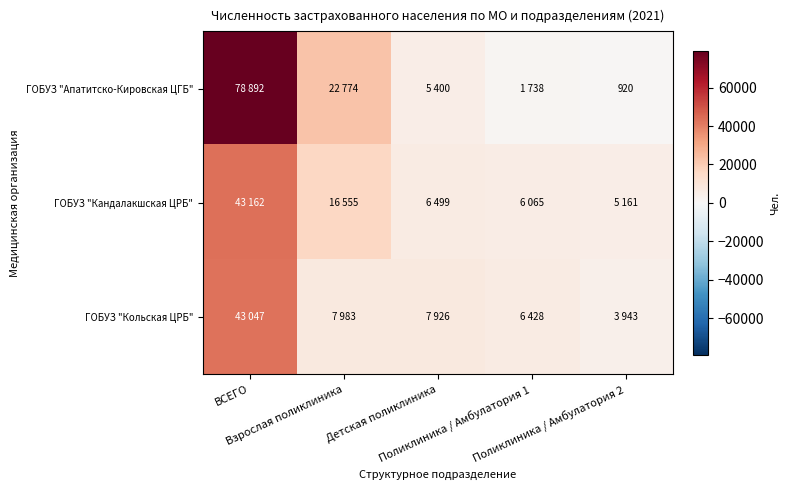

What is the spread (max minus min) of values at Взрослая поликлиника?

14791